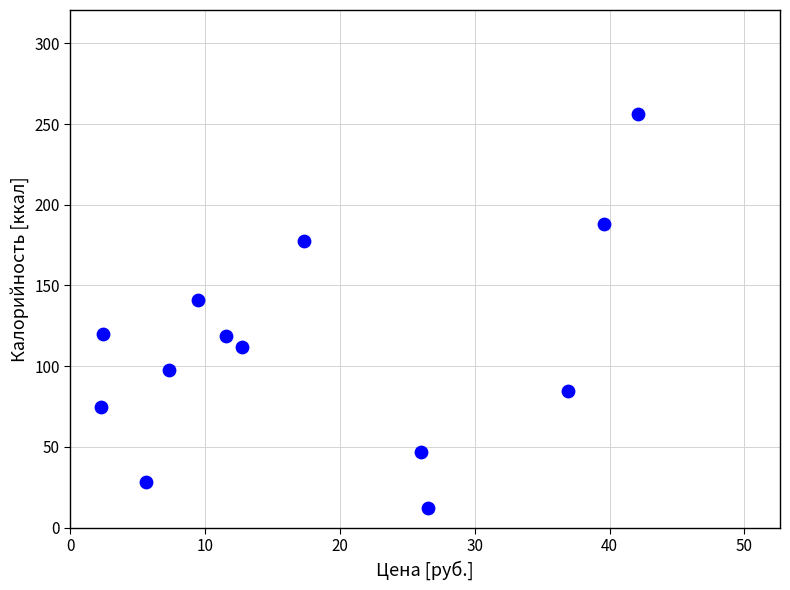

What Y value in the scatter plot is closest to 134?

141.0